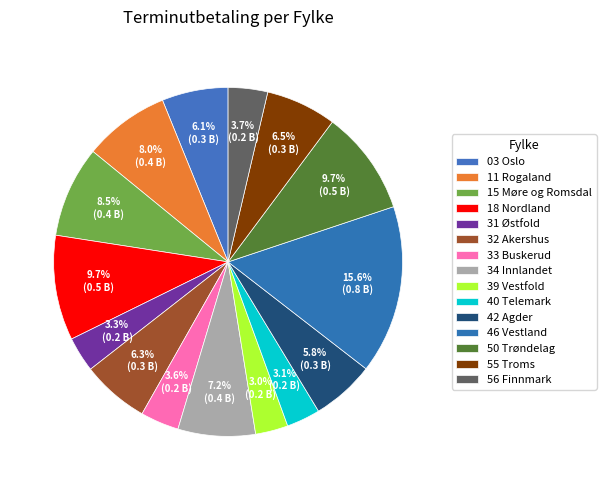

How many slices are in this pie chart?

15